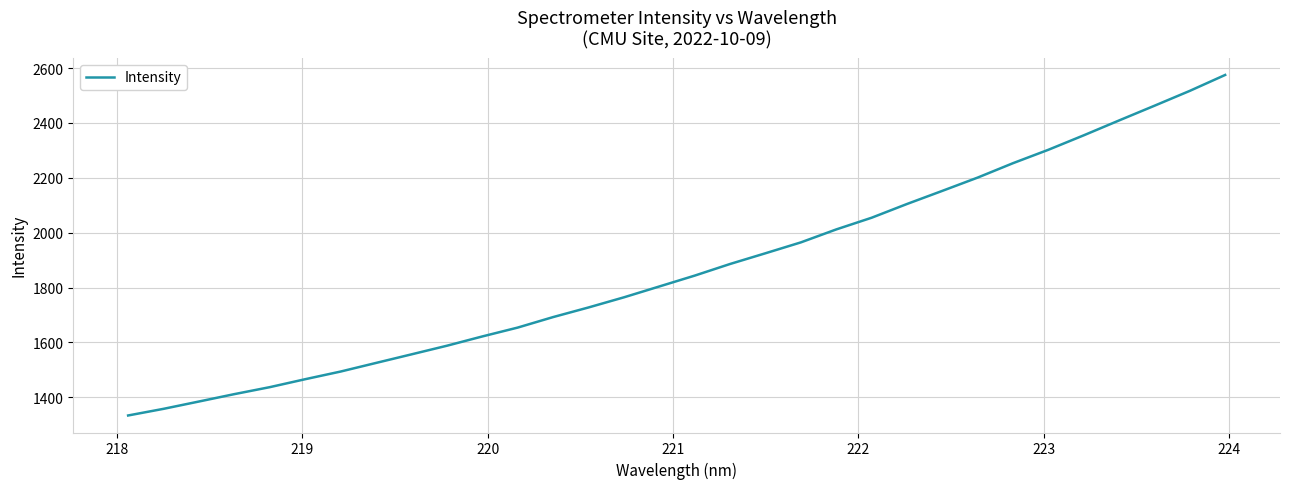

How many values are below 1843?

16